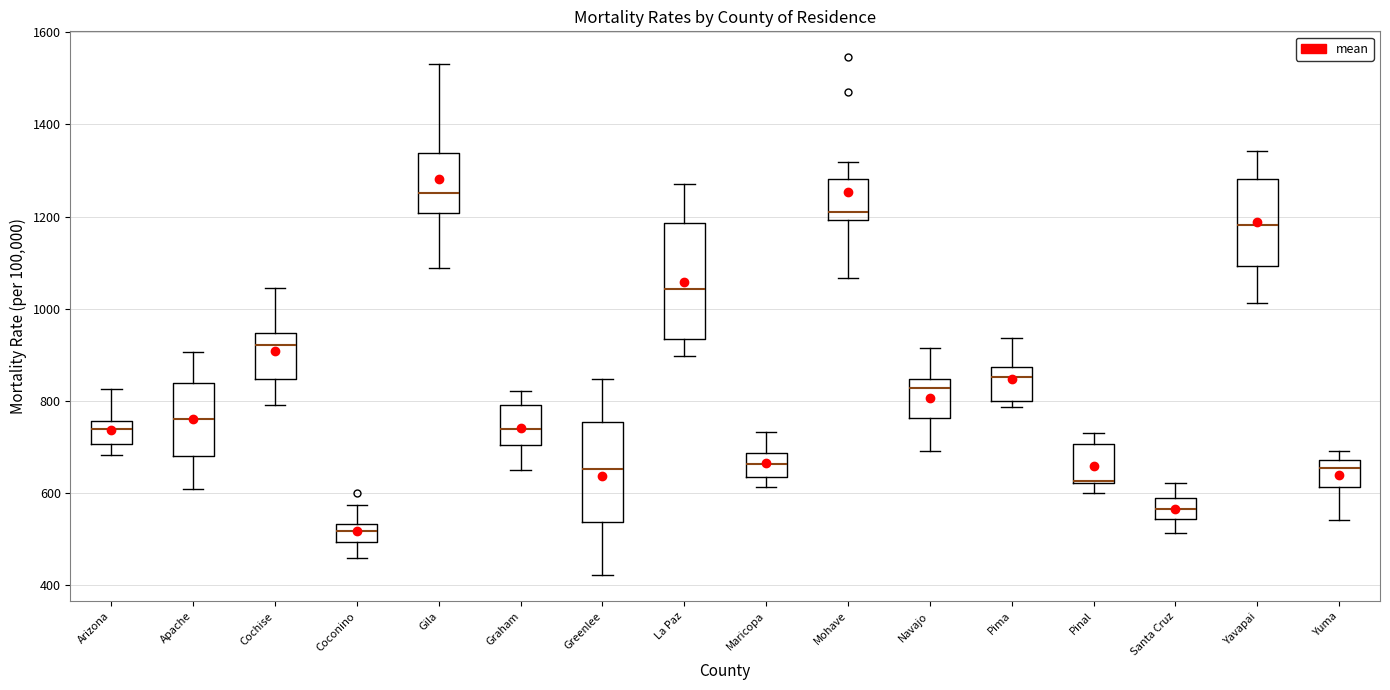

Which box is the tallest, from its lower edge to its upper edge?

La Paz